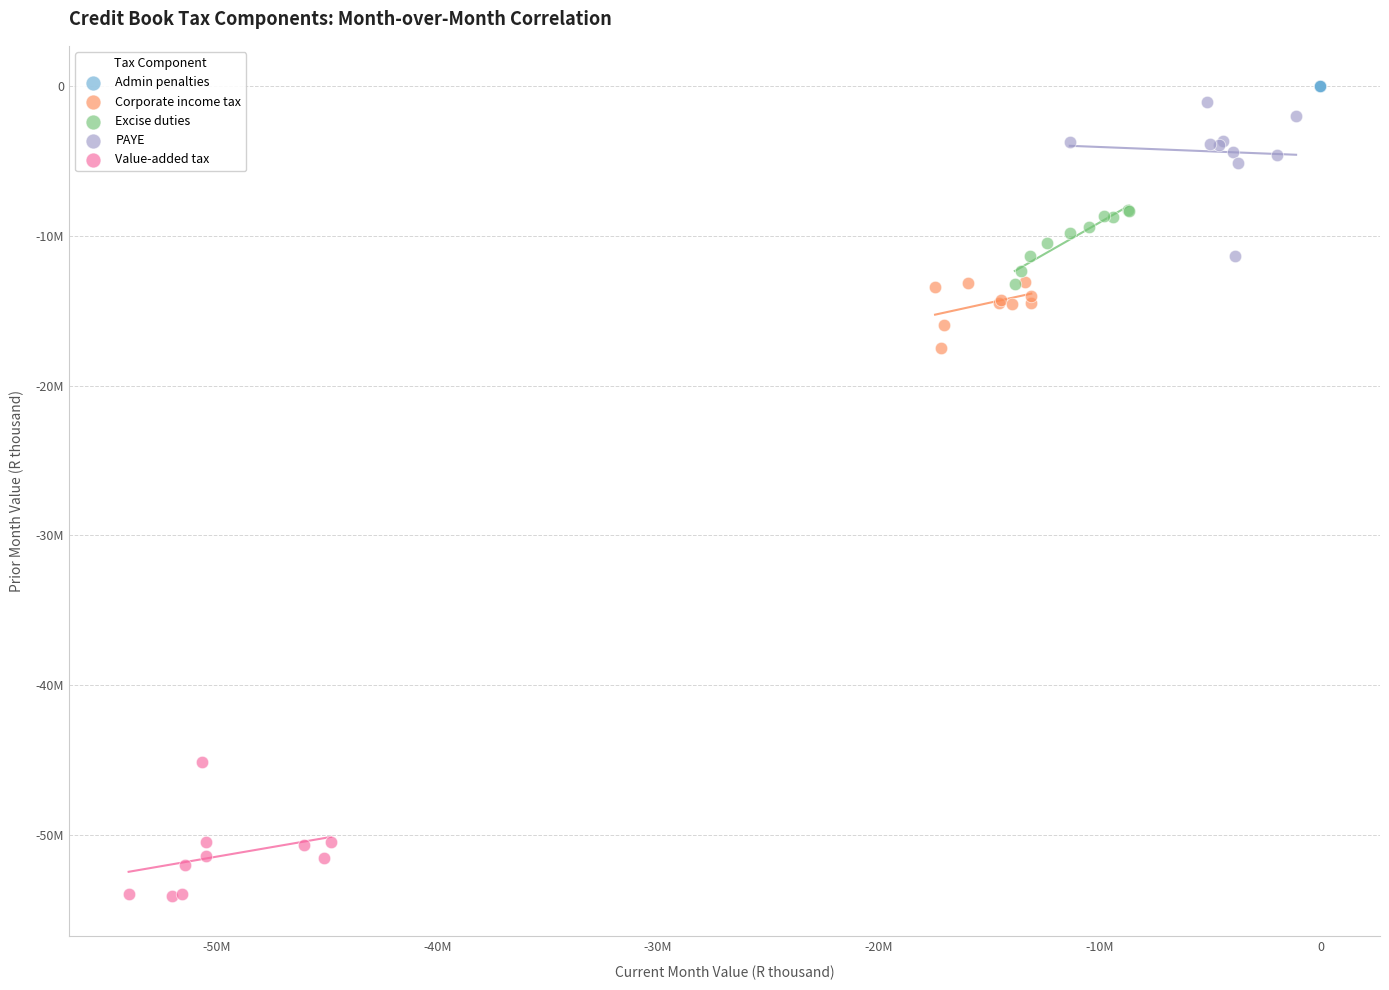

Which series has the widest spread of Y values?

PAYE